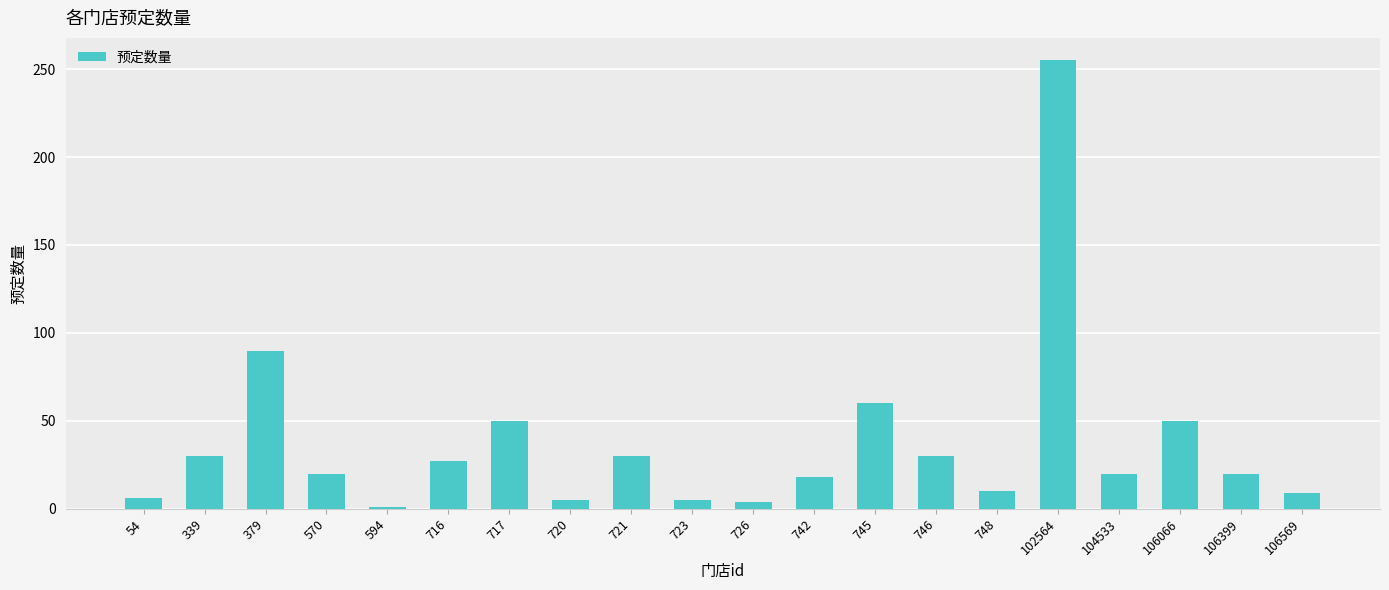

Read the value at 748.

10